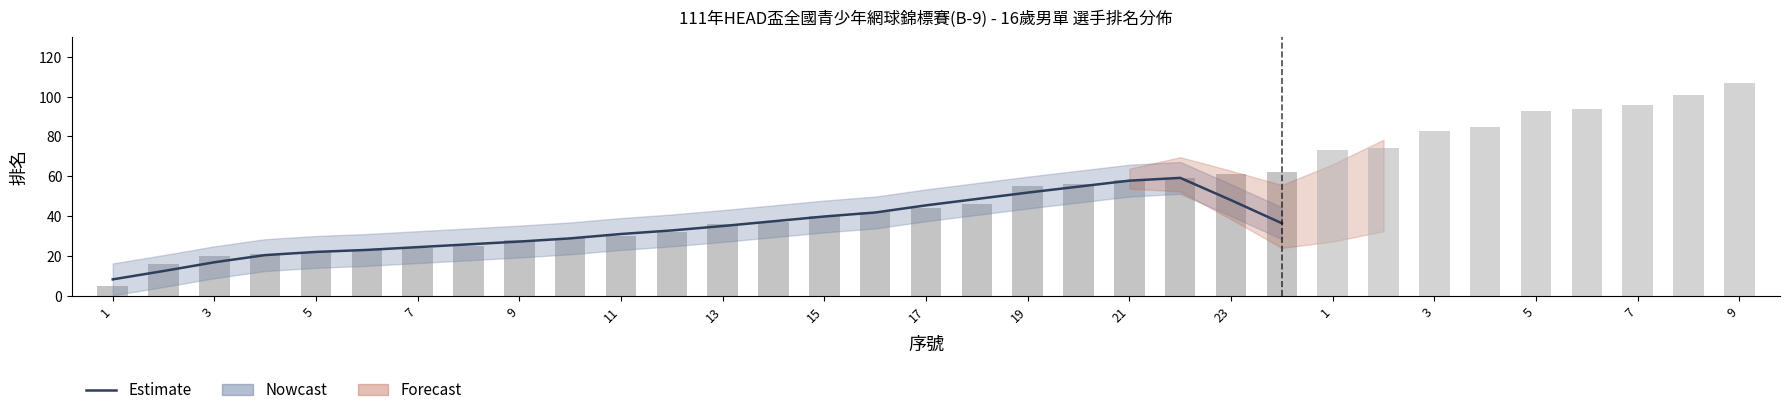

True or false: the data shows 16 at 2.

True